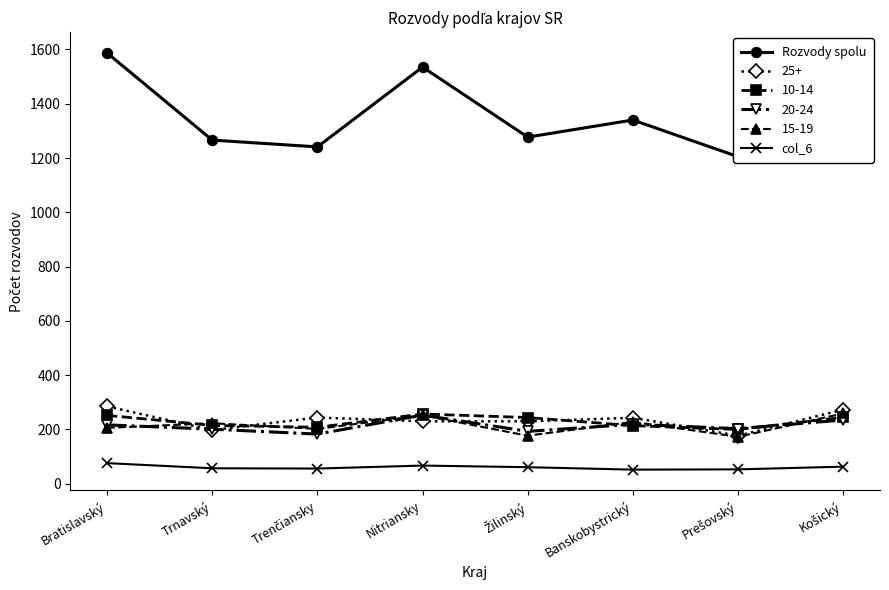

True or false: col_6 and Rozvody spolu cross at least once.

False